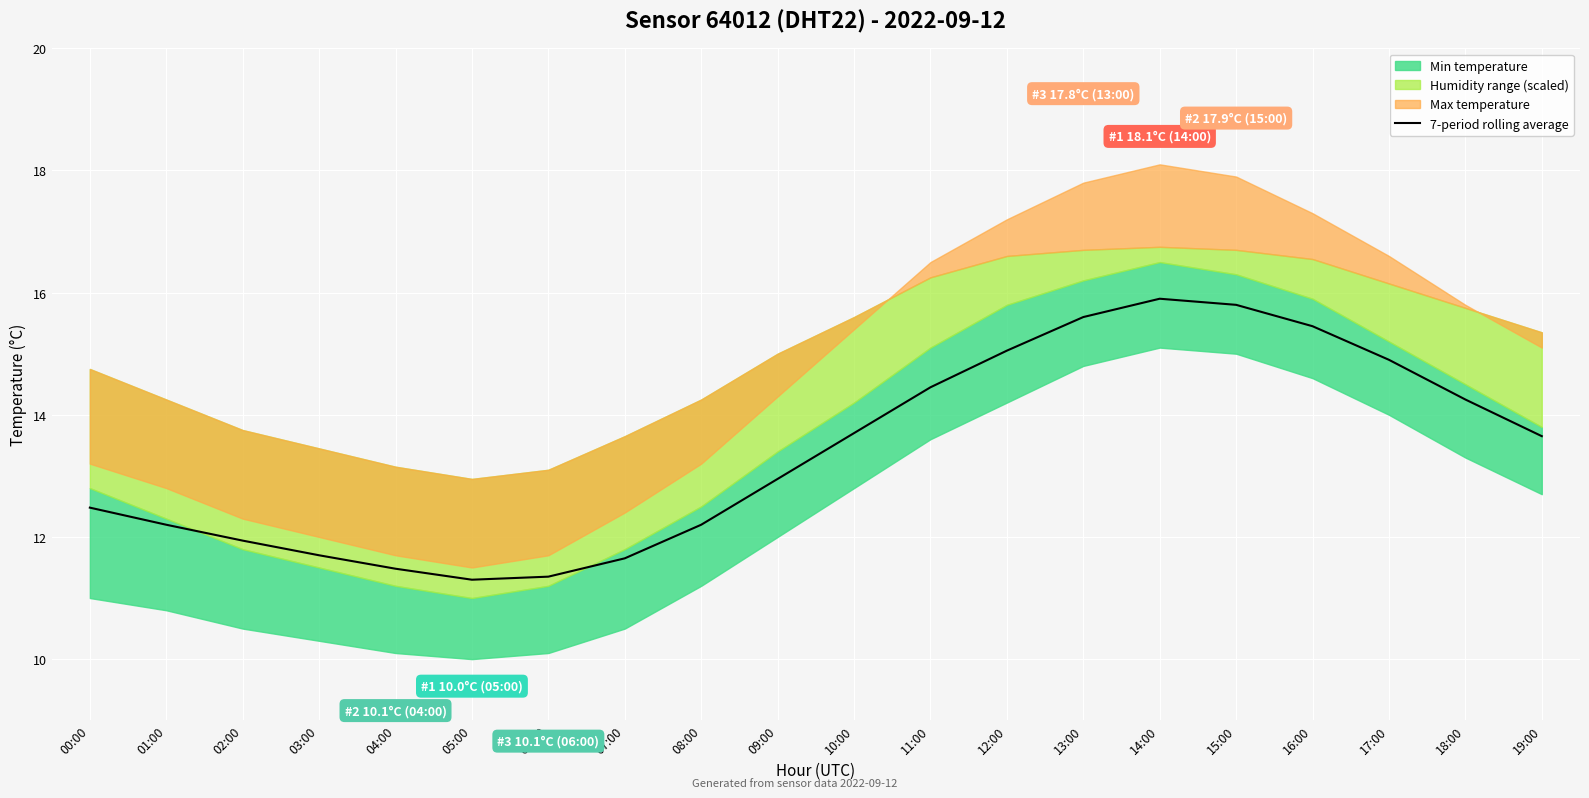

List the labels in order of value, largest first.

14:00, 15:00, 13:00, 16:00, 12:00, 17:00, 11:00, 18:00, 10:00, 19:00, 09:00, 00:00, 01:00, 08:00, 02:00, 03:00, 07:00, 04:00, 06:00, 05:00